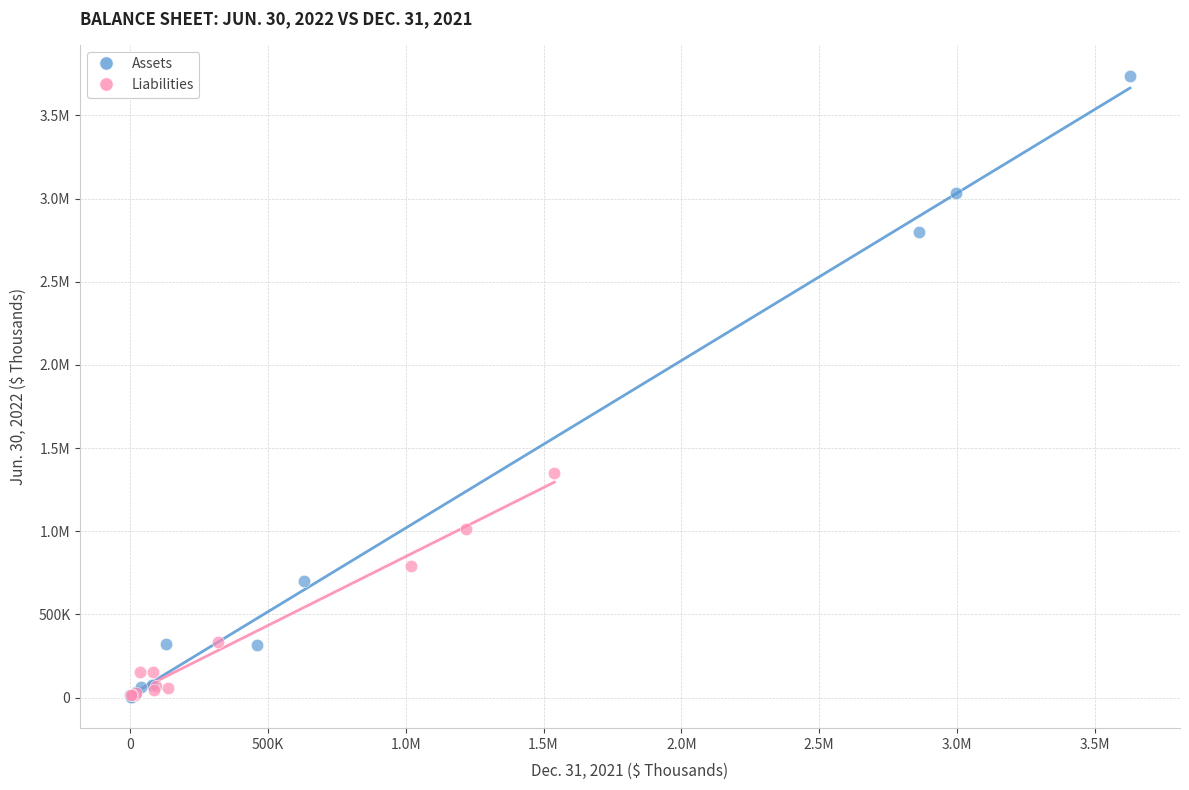

What are all the series names shown in the legend?

Assets, Liabilities